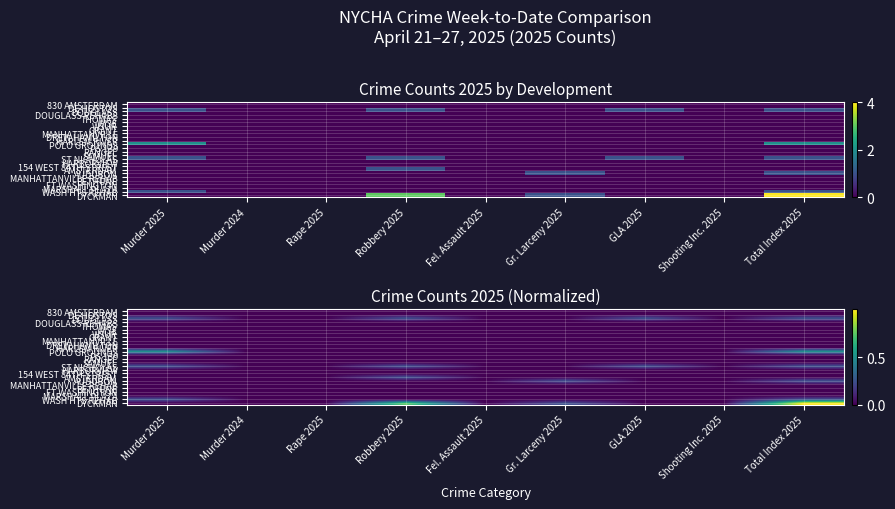

Is it true that 154 WEST 84TH STREET equals 0.0 at GLA 2025?

True